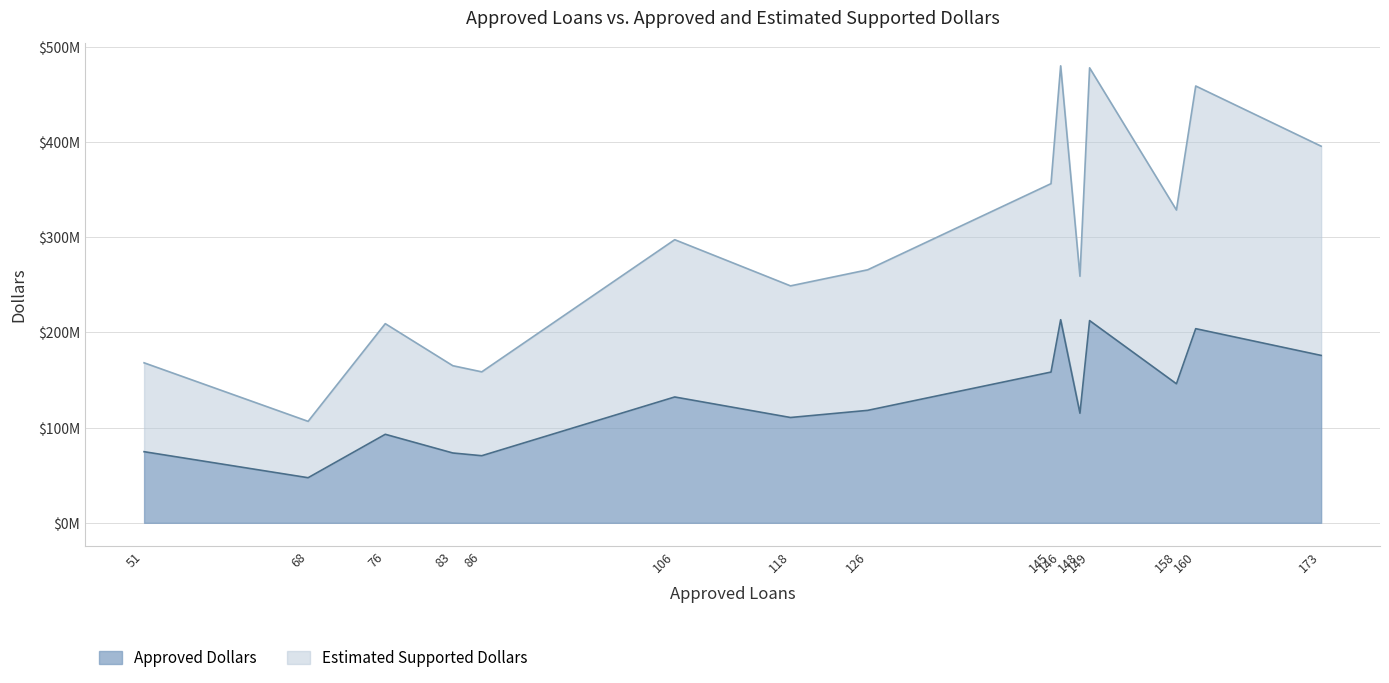

Rank the series by their maximum value, from highest to lowest.

Estimated Supported Dollars, Approved Dollars